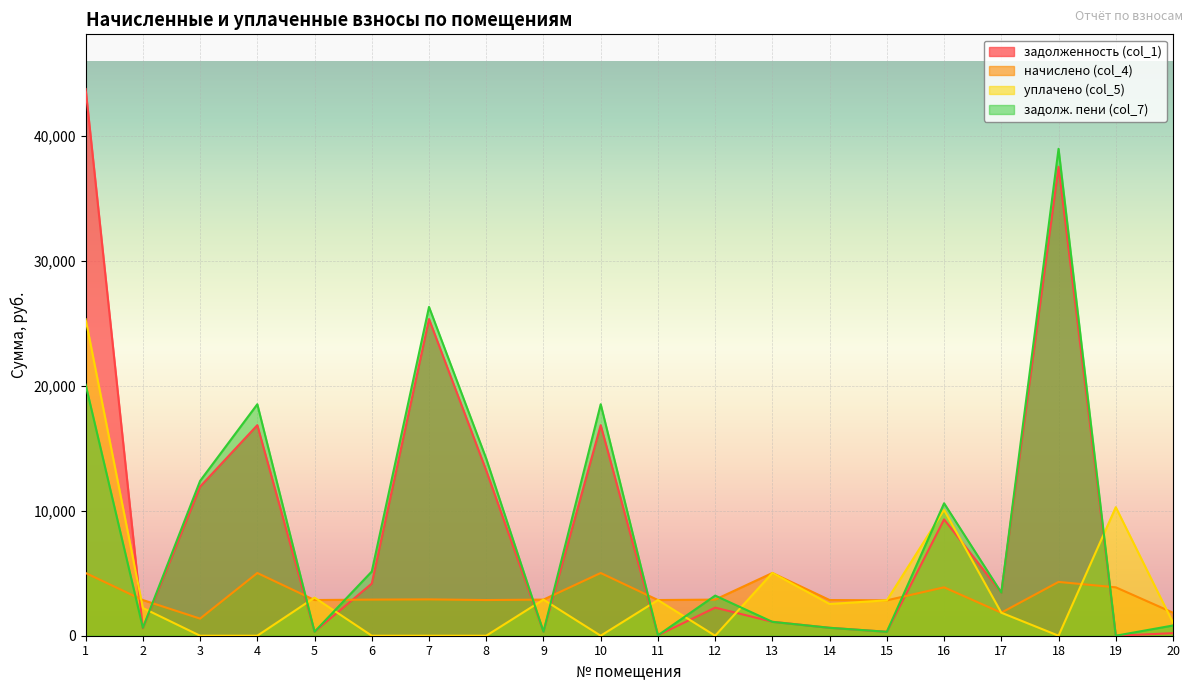

Between 8 and 9, which series saw the biggest shift?

задолж. пени (col_7)